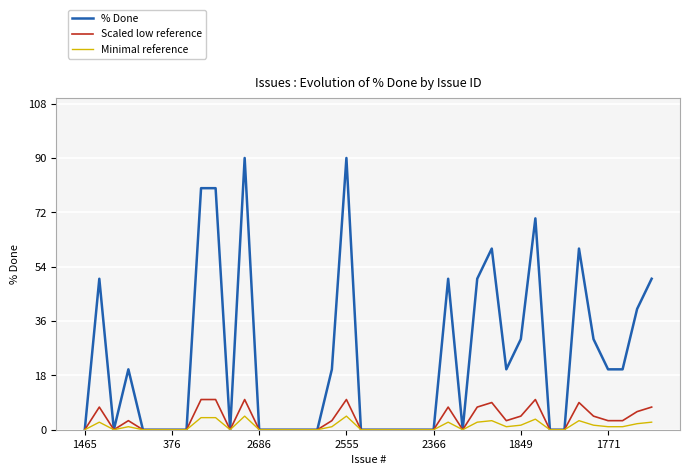

Rank the series by their maximum value, from highest to lowest.

% Done, Scaled low reference, Minimal reference